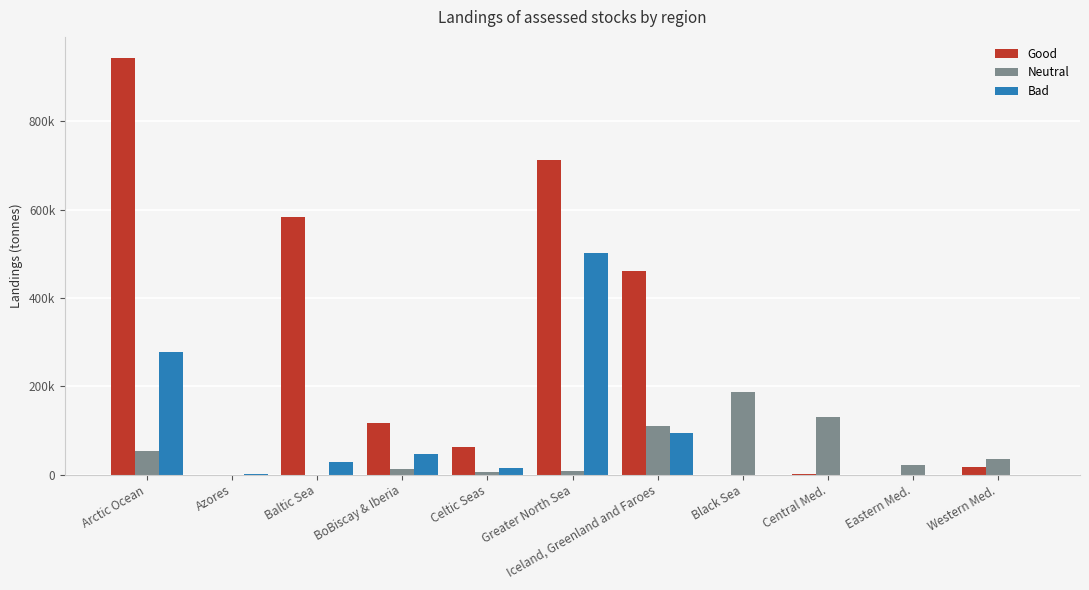

Which series has the largest total across all categories?

Good